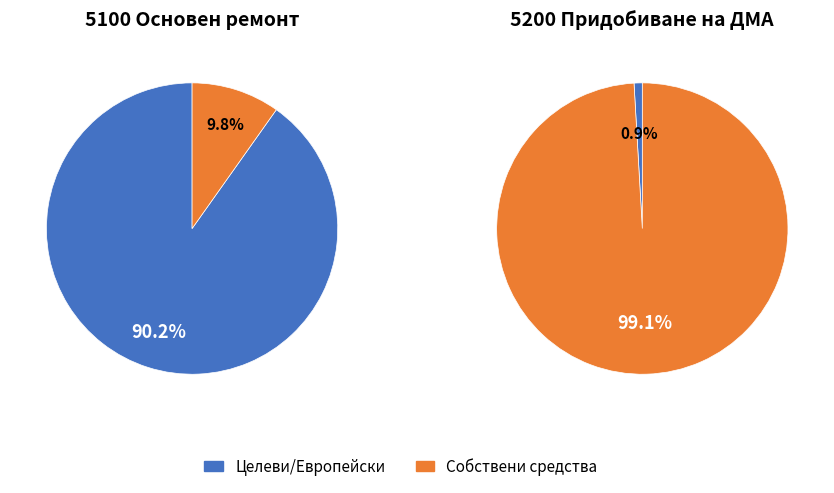

The Целеви субсидии slice represents 90% of the pie. True or false?

True